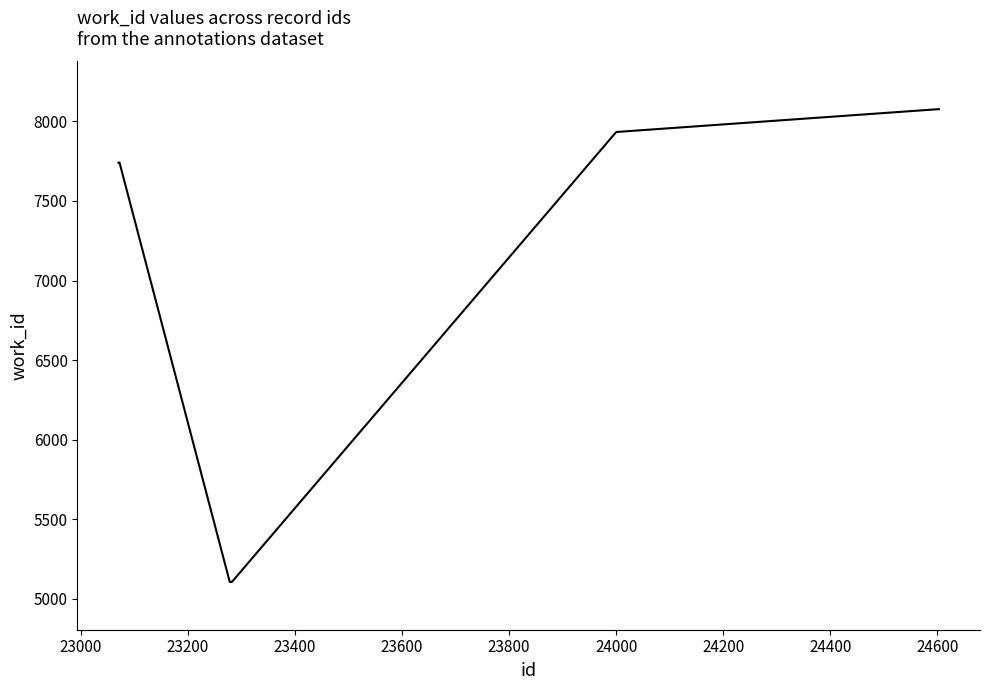

Reading left to right, what are all the values shown in this chart?

7741	7741	5107	5107	5107	5107	7933	8076	8076	8076